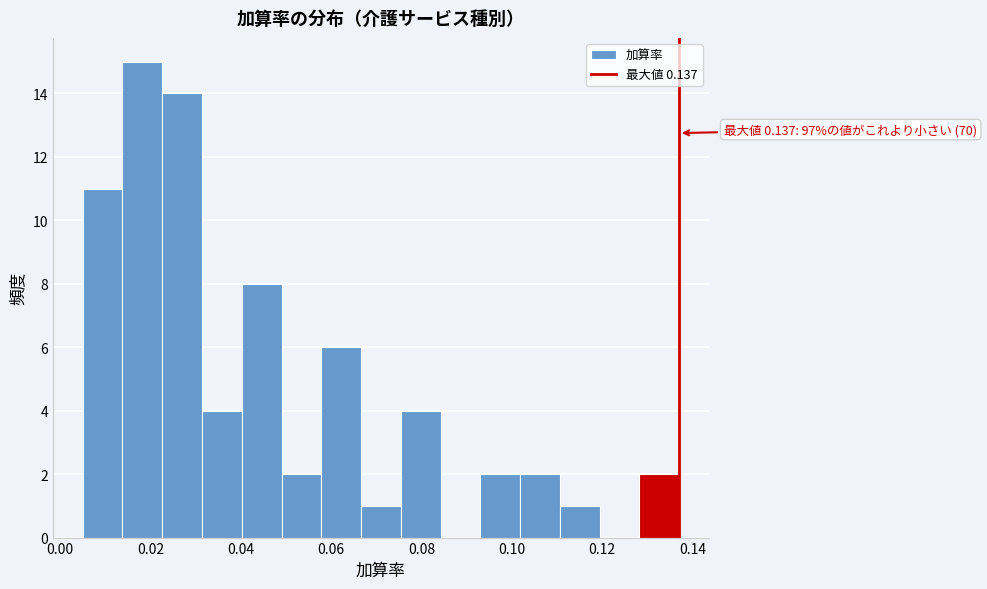

Over which range of the x-axis is the bar tallest?

0.014 to 0.022